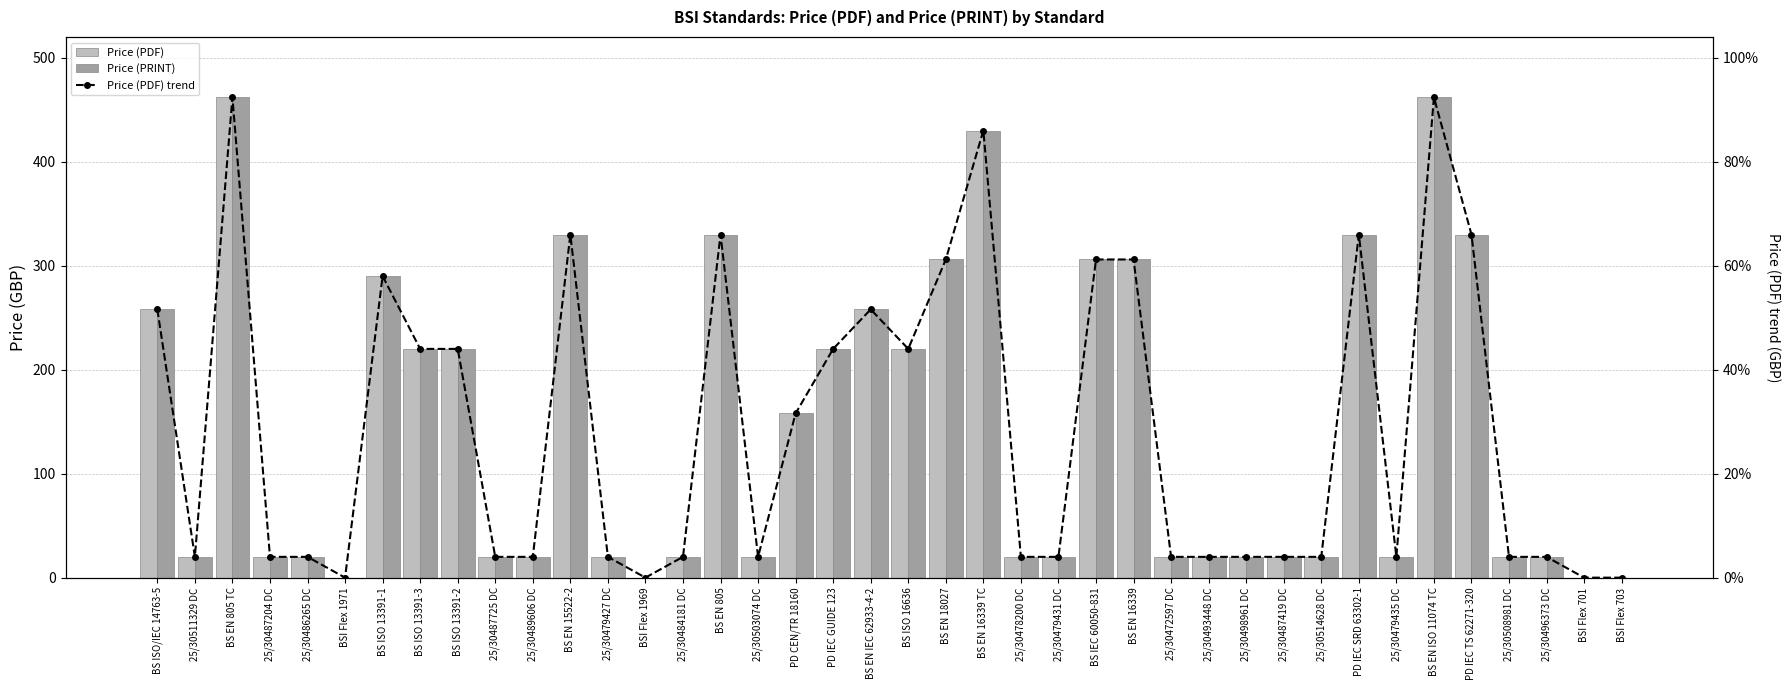

Does the chart contain stacked bars?

No